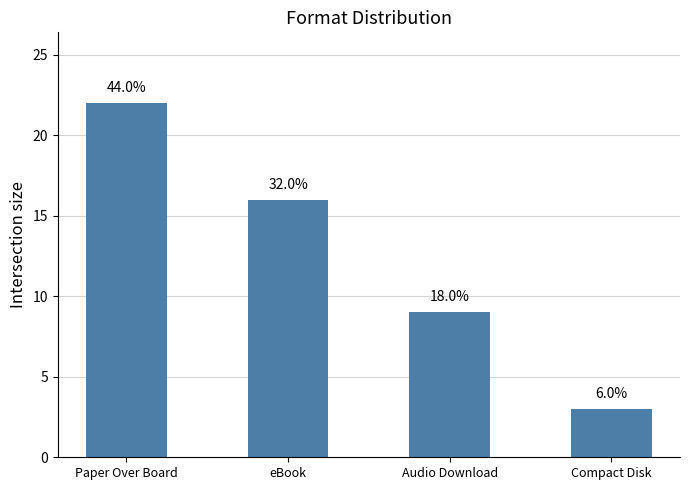

How many bars are there in total?

4